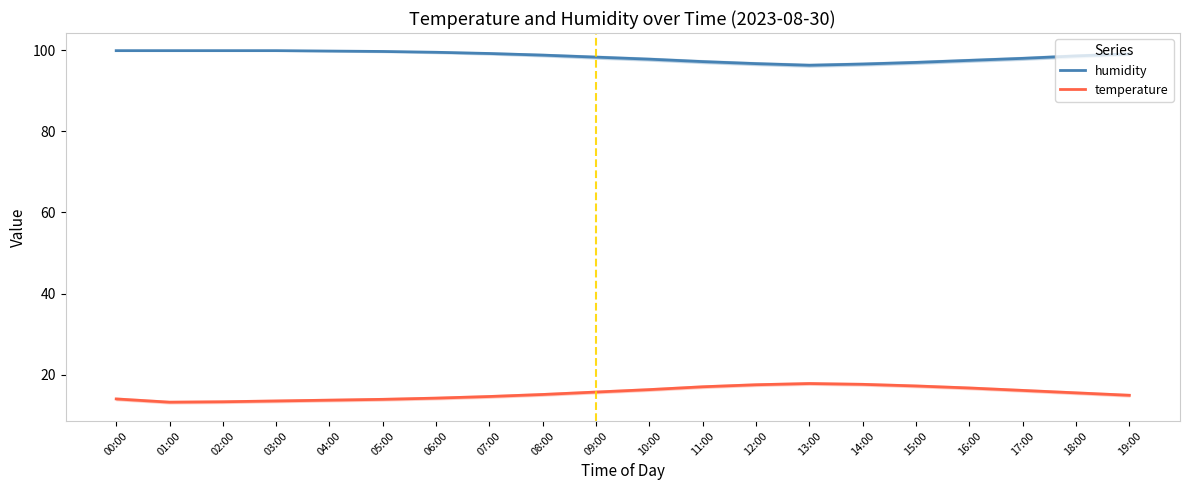

At 09:00, list the series in order from smallest to largest.

temperature, humidity